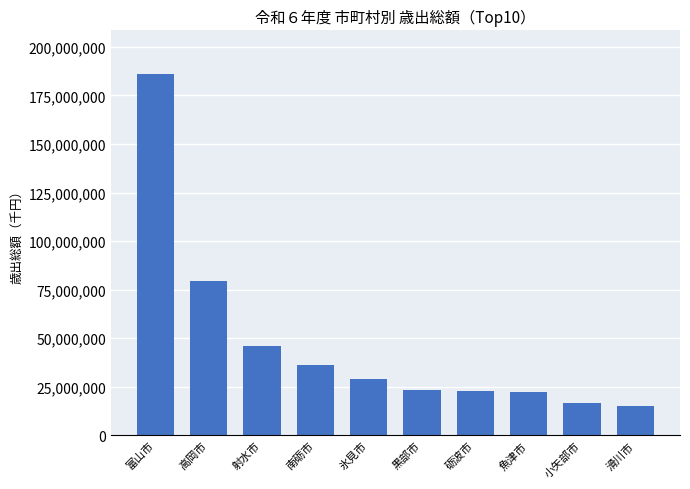

How many bars are there in total?

10